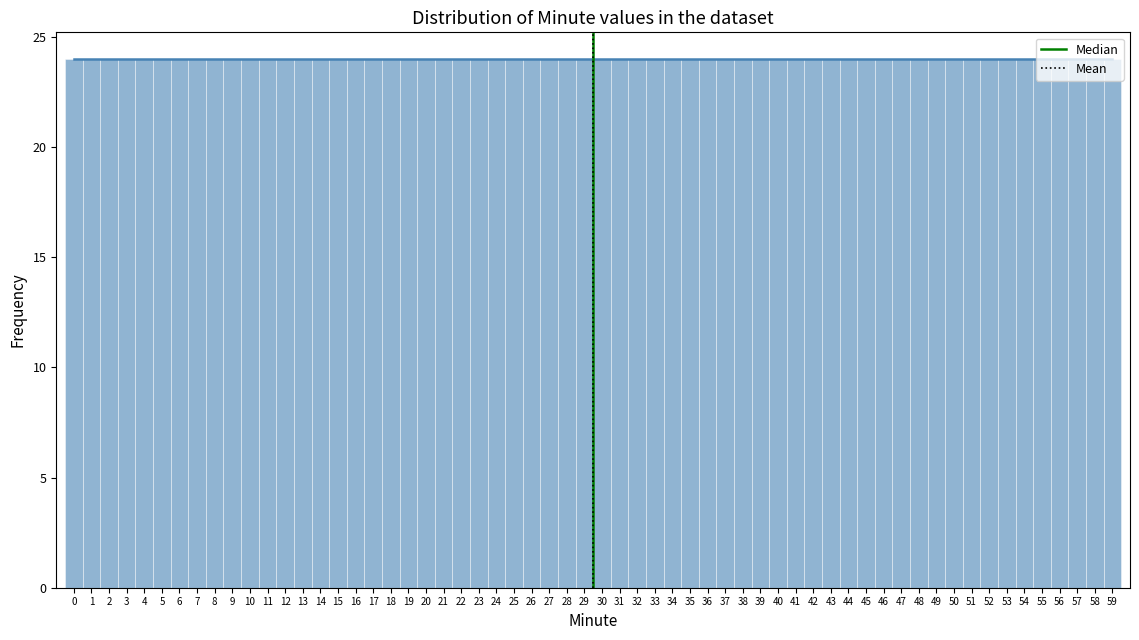

What is the height of the bar covering 17.5 to 18.5 on the x-axis? The values are not printed on the chart, so give them approximately, as read against the axis.

24